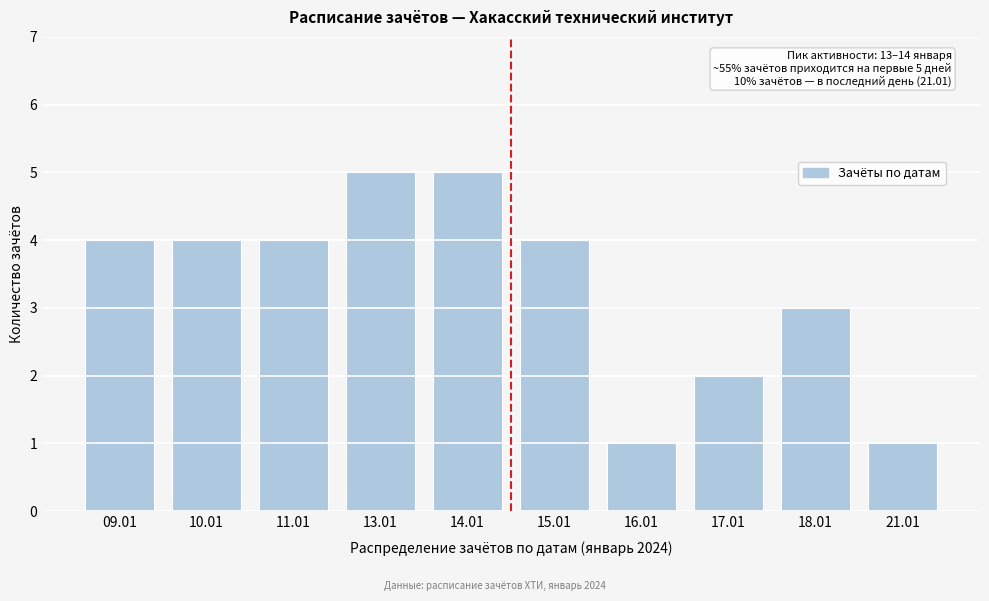

Reading left to right, list all the values displayed in this chart.

09.01=4	10.01=4	11.01=4	13.01=5	14.01=5	15.01=4	16.01=1	17.01=2	18.01=3	21.01=1